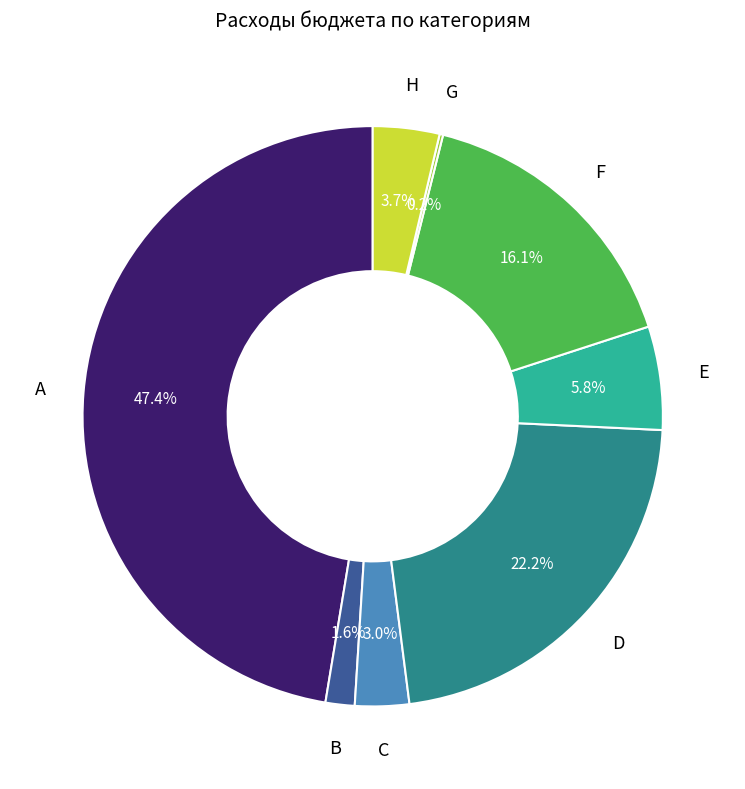

Between B and D, which is larger?

D